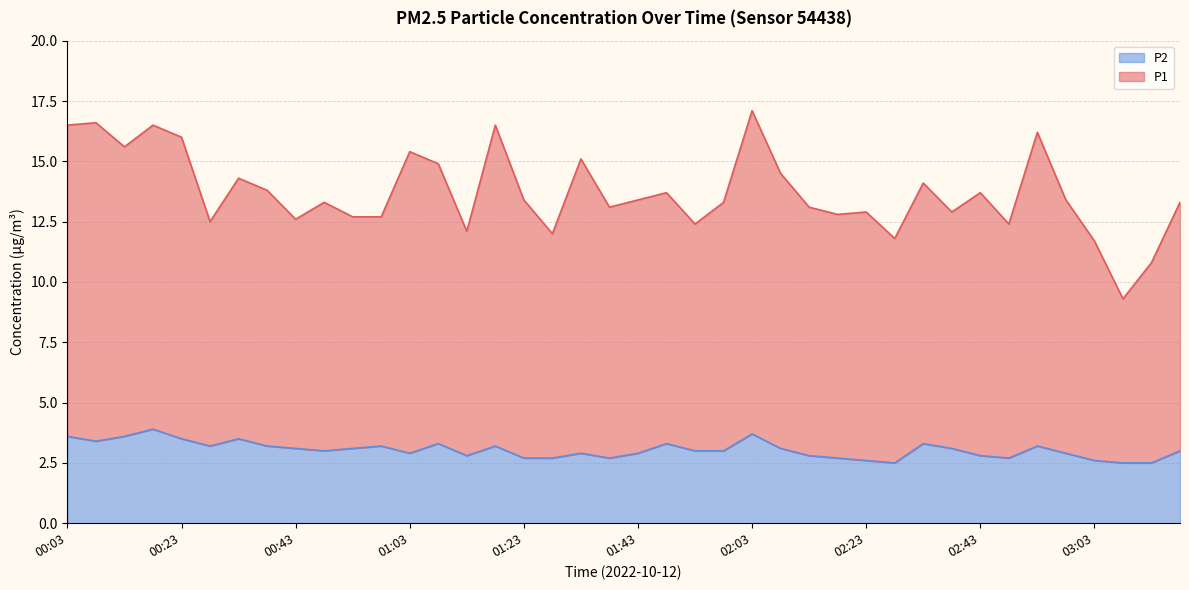

What is the minimum value for P2?

2.5